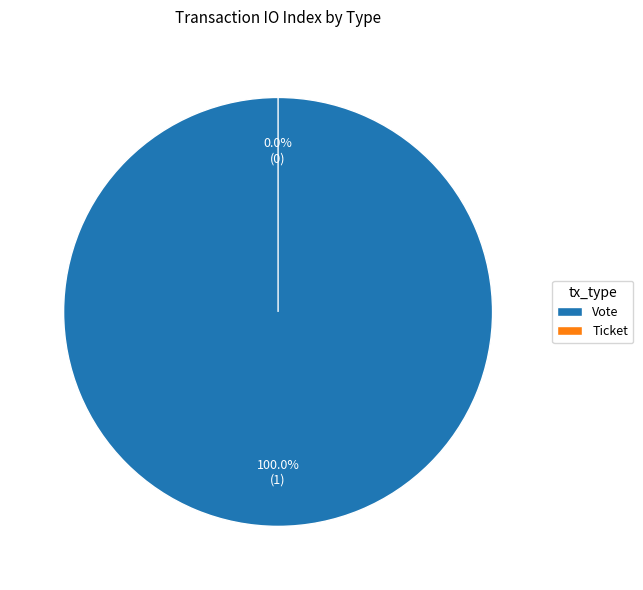

How many segments does this pie chart have?

2